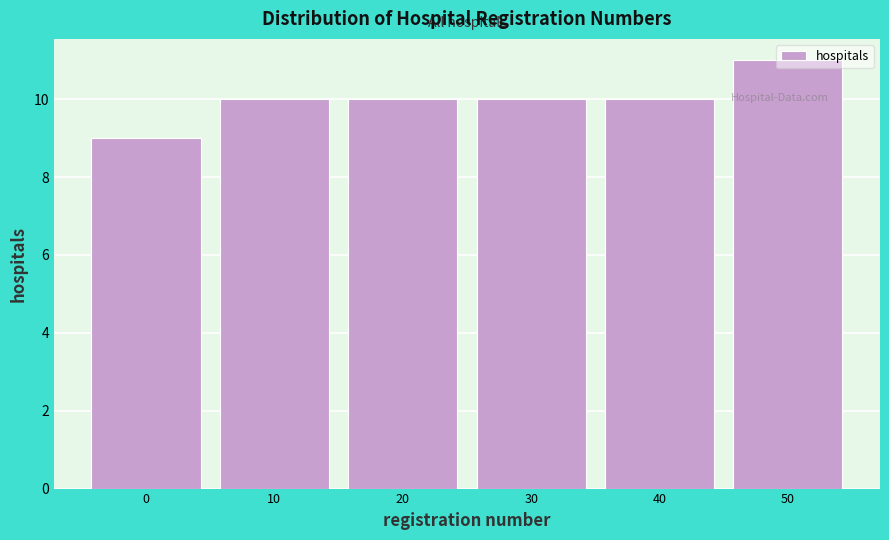

What is the sum of the values at 0 and 20?

19